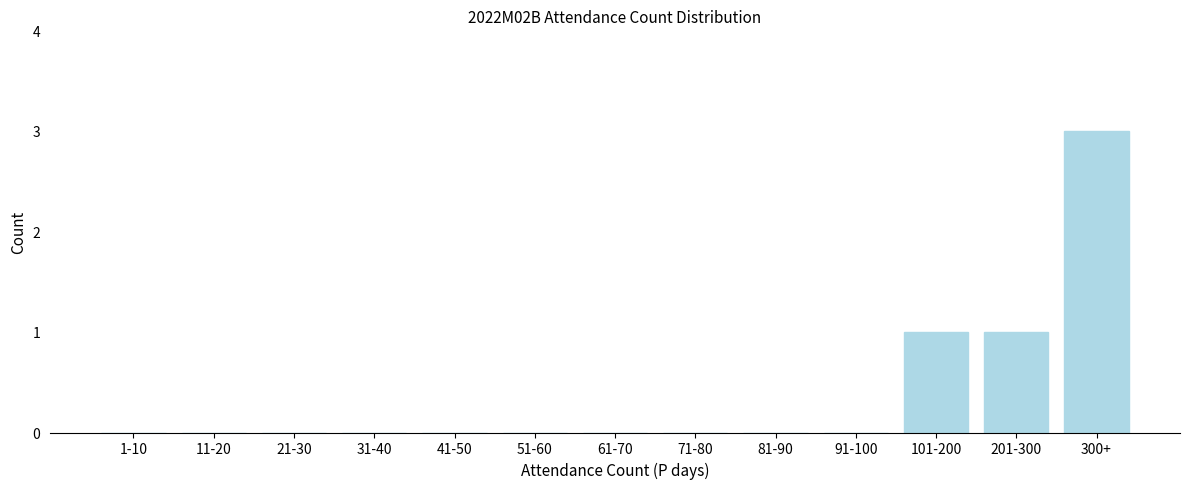

Reading left to right, what are all the values shown in this chart?

1-10=0	11-20=0	21-30=0	31-40=0	41-50=0	51-60=0	61-70=0	71-80=0	81-90=0	91-100=0	101-200=1	201-300=1	300+=3